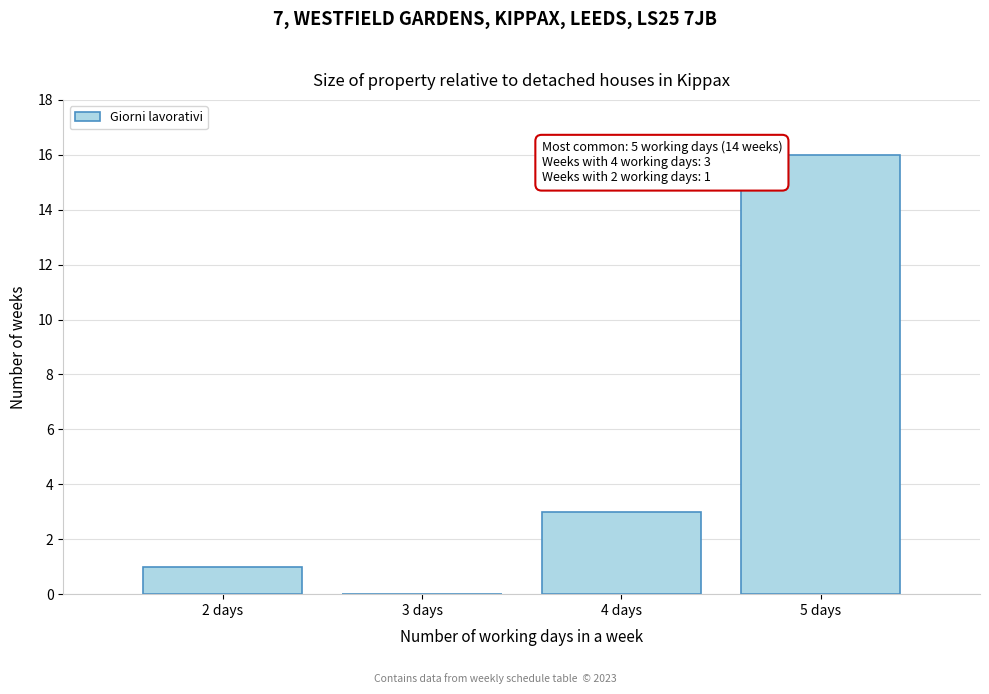

Reading left to right, transcribe all the data shown in this chart.

2 days=1	3 days=0	4 days=3	5 days=16